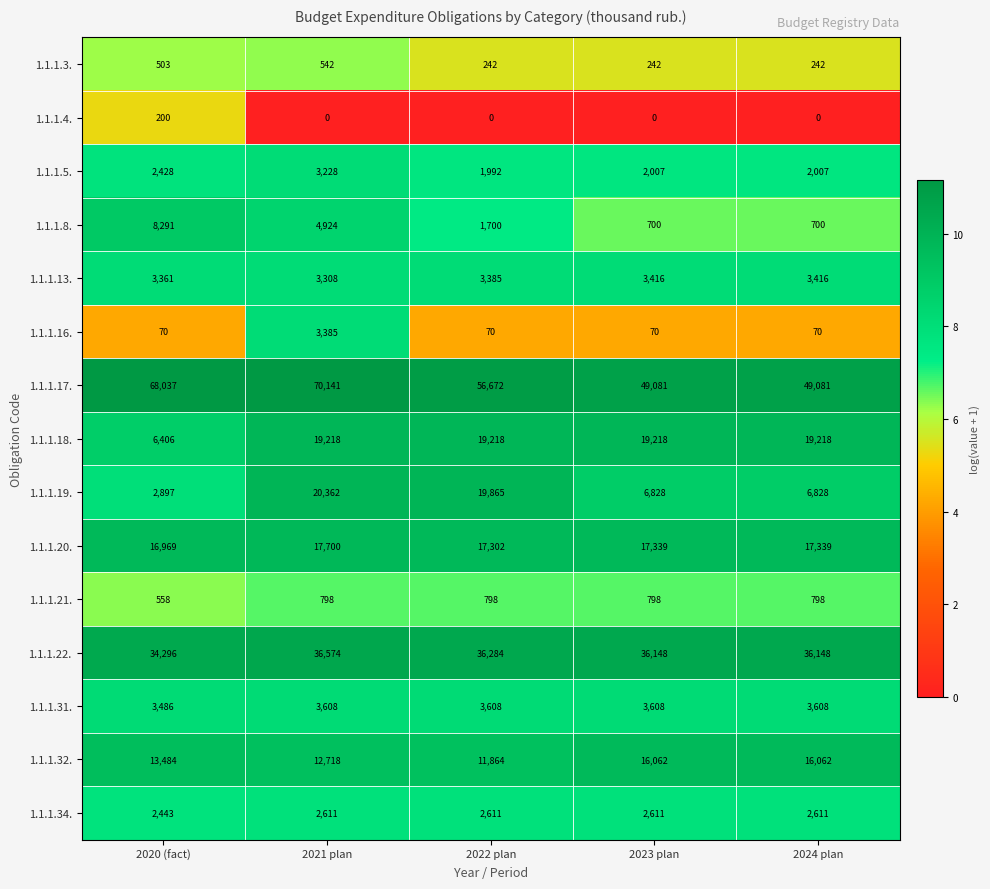

At which category is the sum across all series the highest?

2021 plan